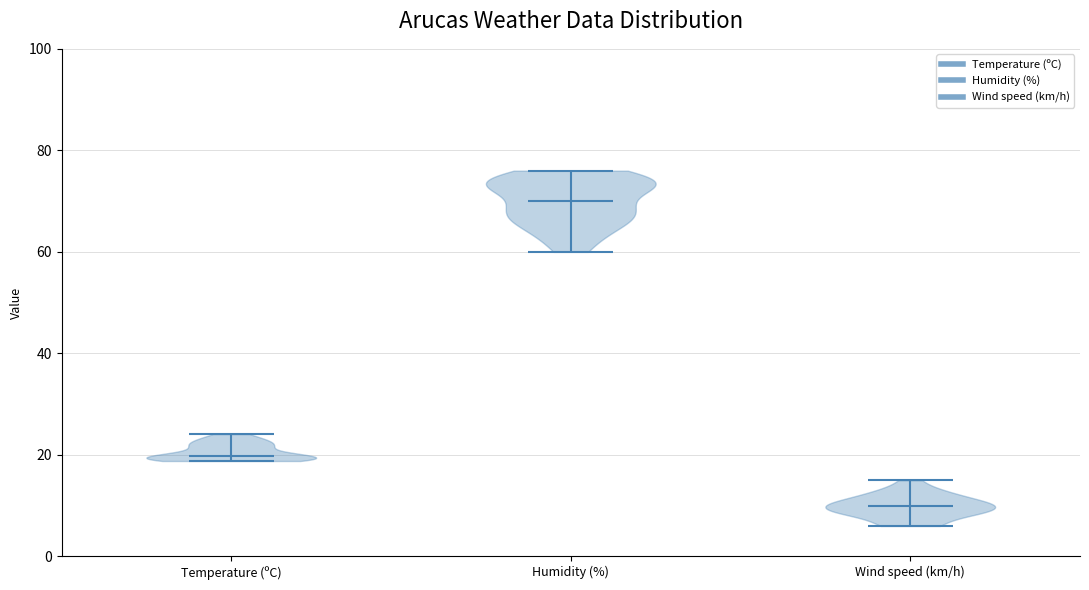

Which violin has the lowest median line?

Wind speed (km/h)